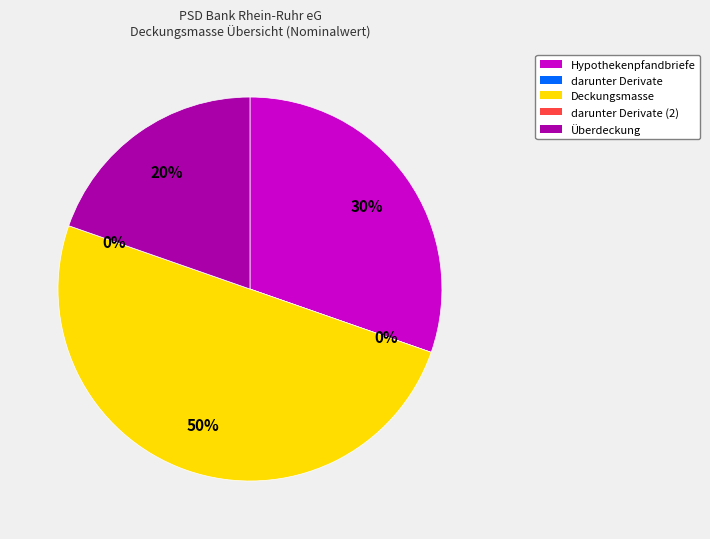

What is the smallest slice in the pie chart?

darunter Derivate